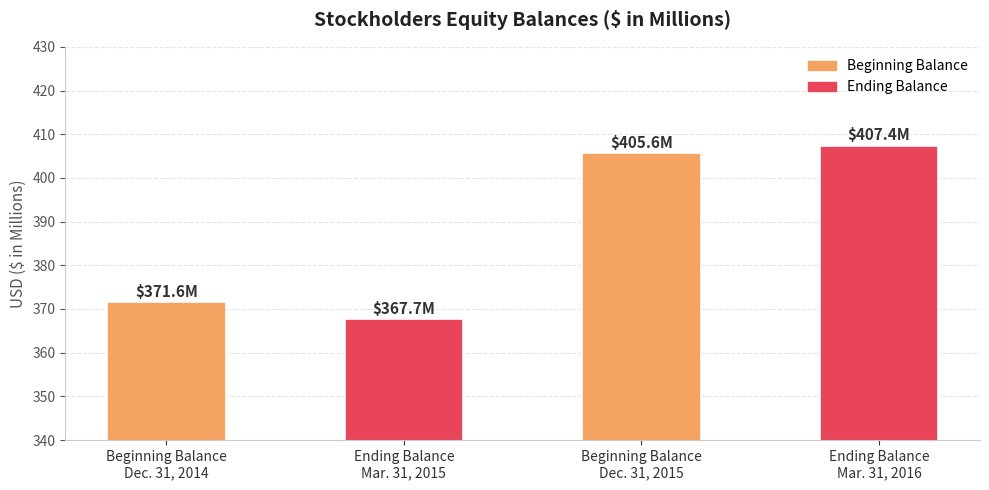

Are the bars grouped side by side (vs. stacked)?

No